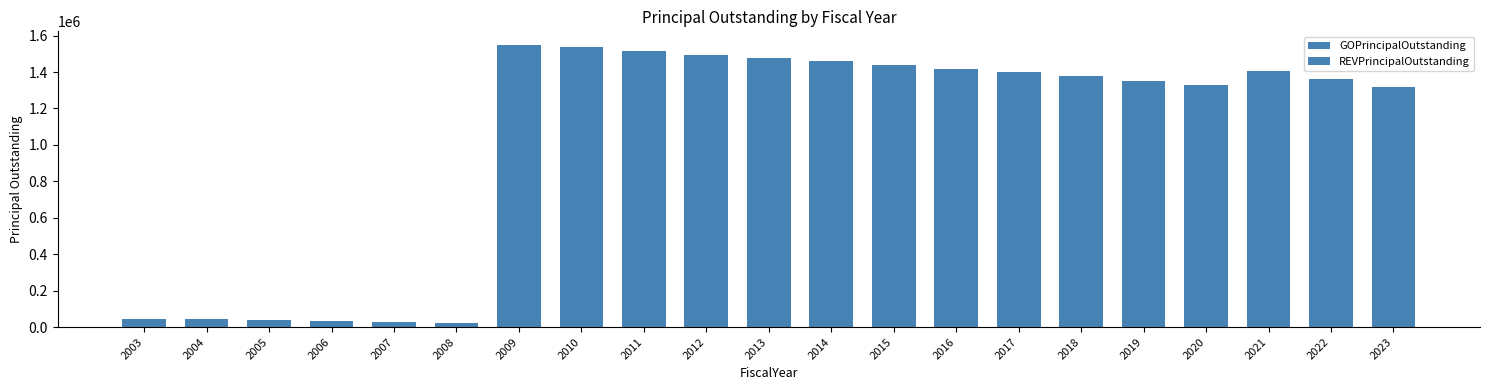

How many series are shown in this chart?

2